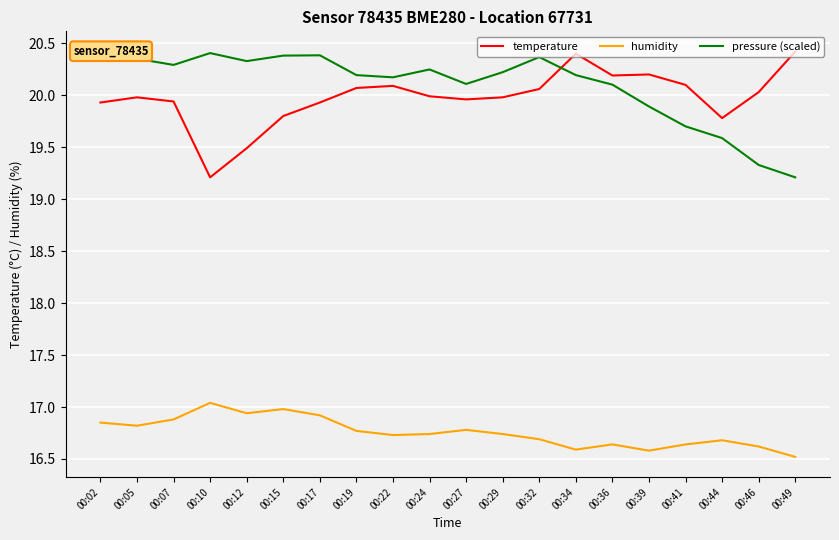

Is it true that temperature equals 20.1 at 00:22?

True